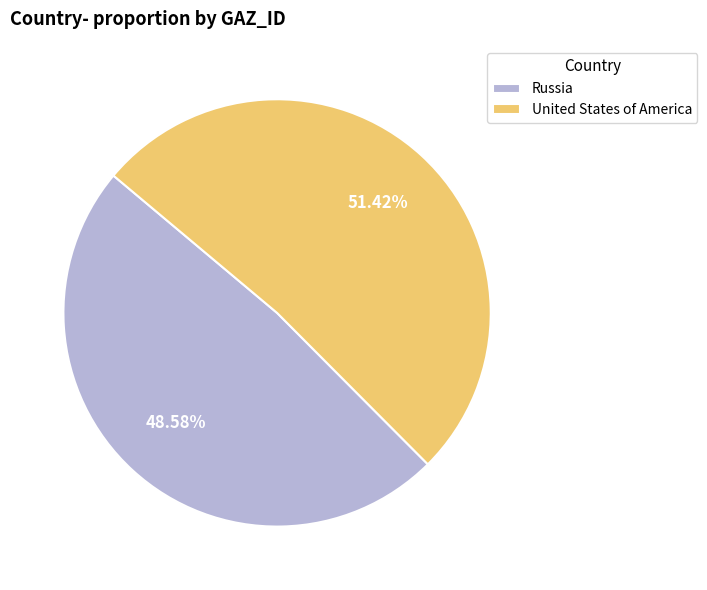

Does United States of America account for over 50% of the chart?

Yes